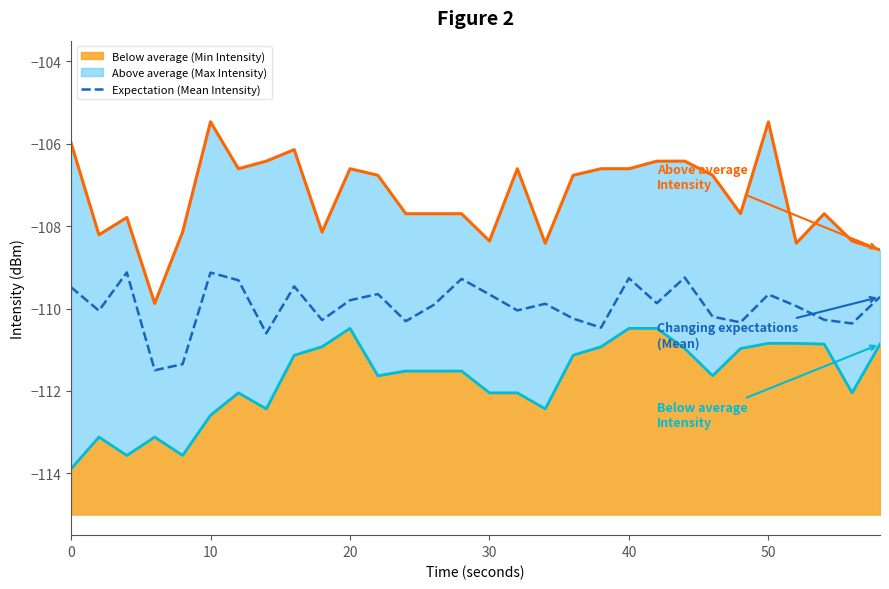

True or false: there are more than 0 points higher than both neighbors.

True